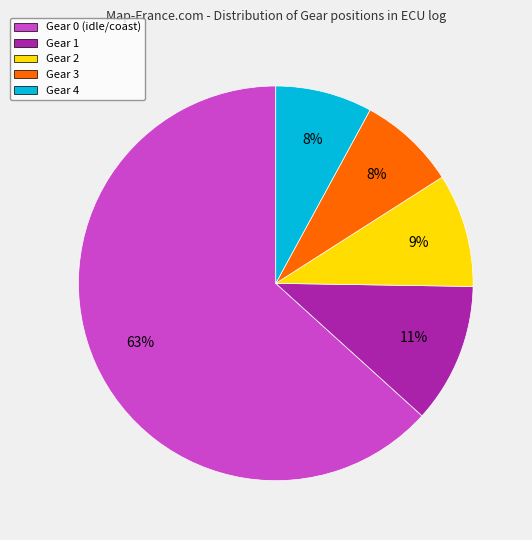

Does Gear 3 account for over 50% of the chart?

No